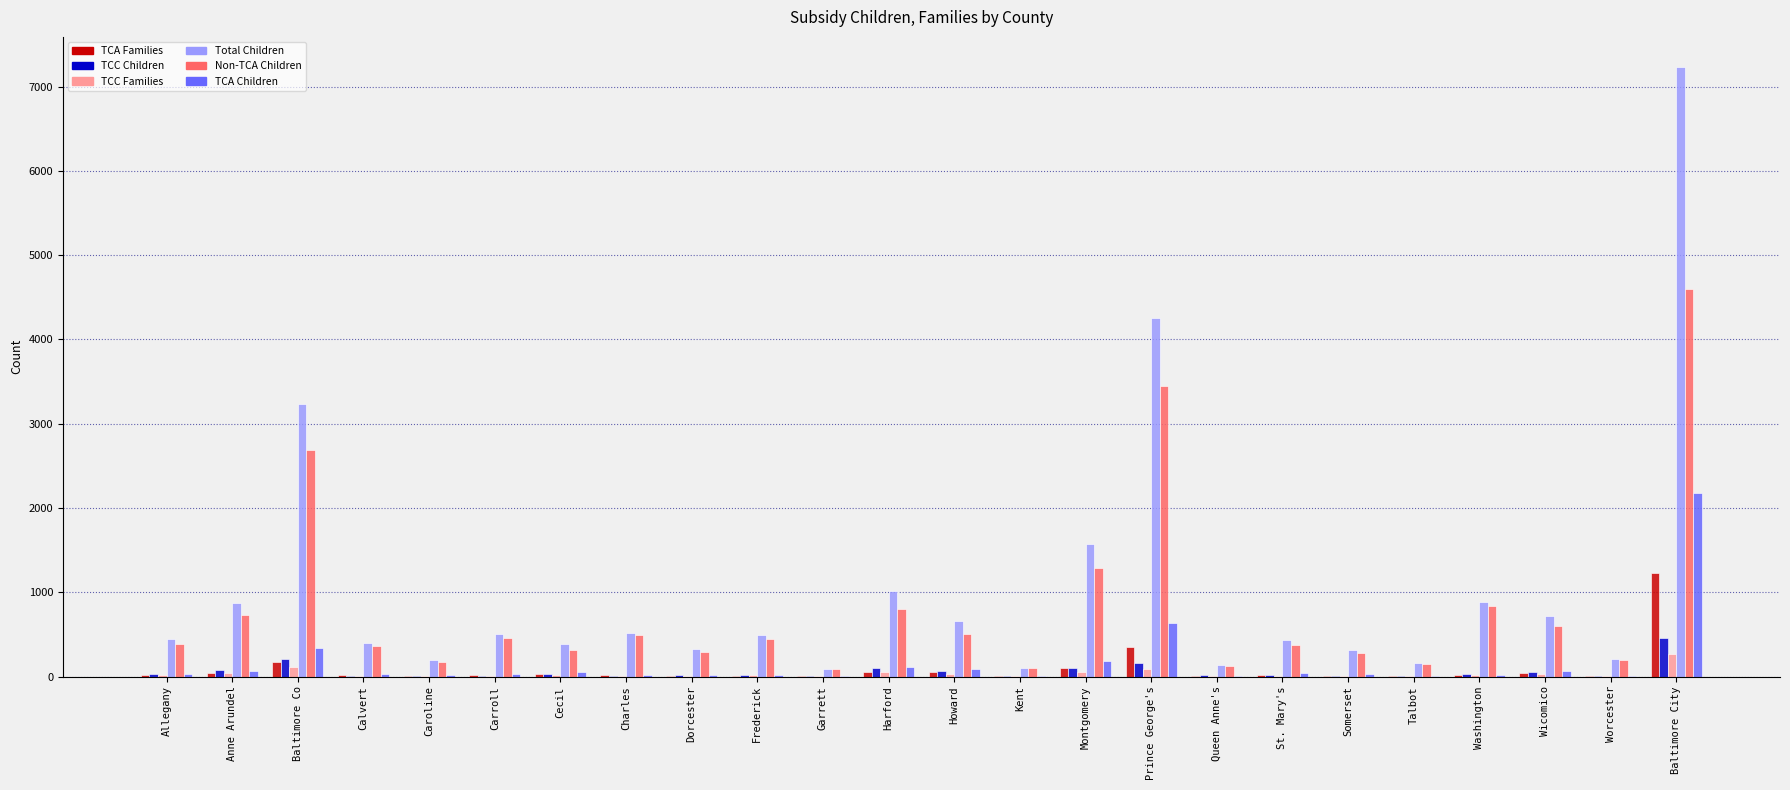

Which series changed the most between Baltimore Co and Calvert?

Total Children